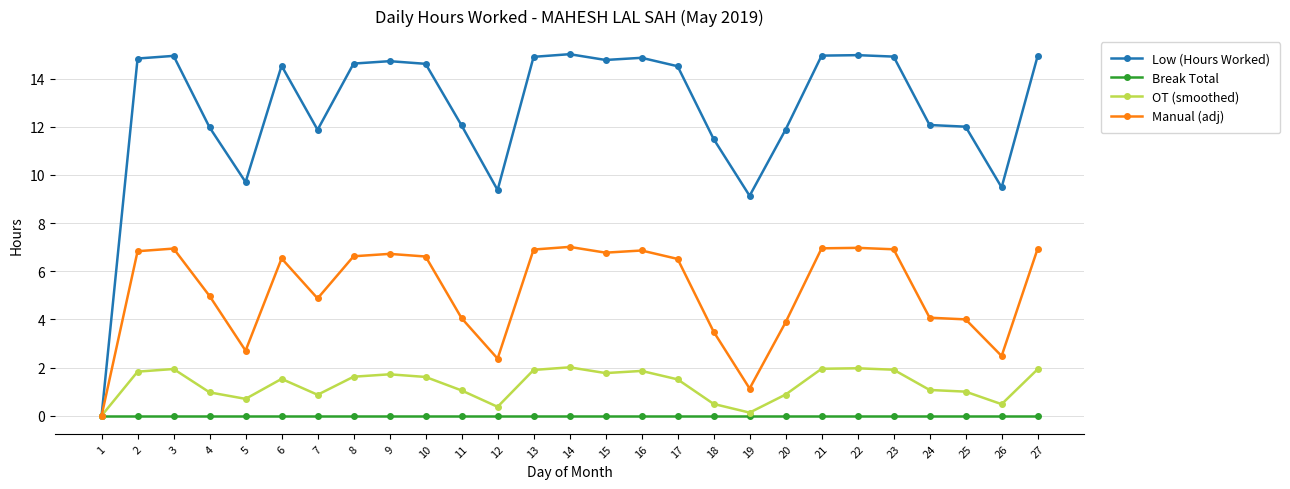

Read the Low (Hours Worked) value at 14.

15.0